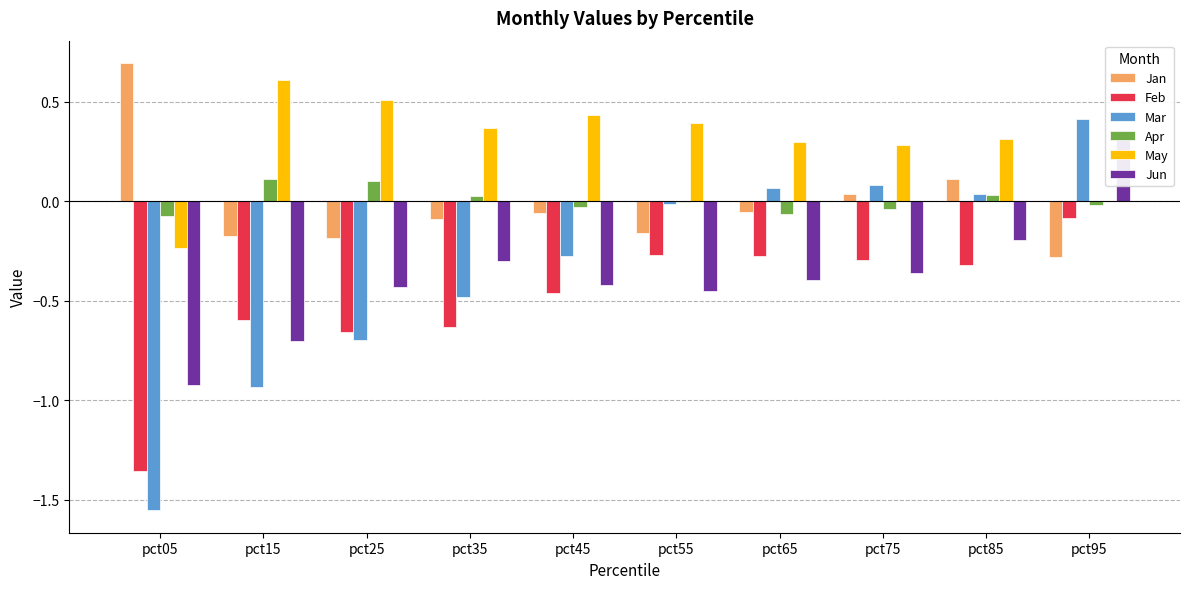

Count the number of categories in the chart.

10